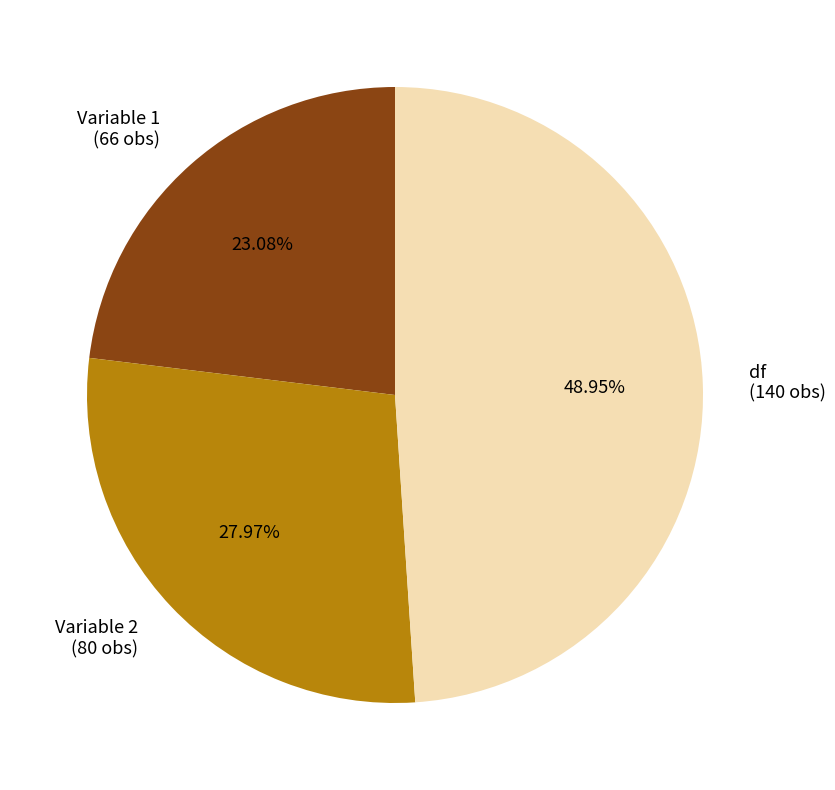

Which category has the biggest portion of the pie?

df